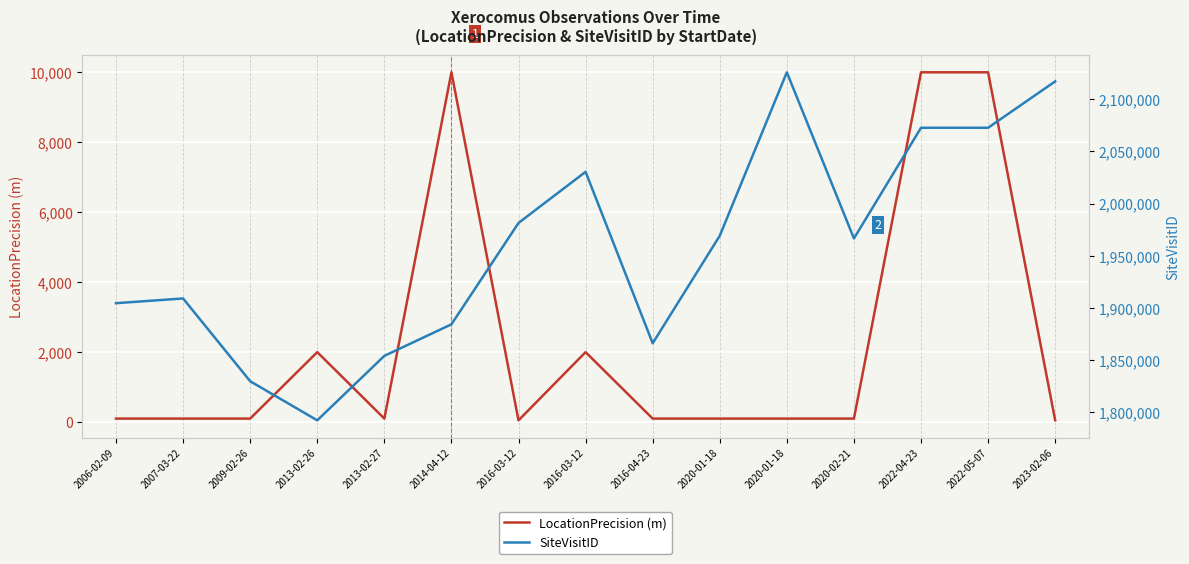

How many values in the SiteVisitID series are below 1966624?

7